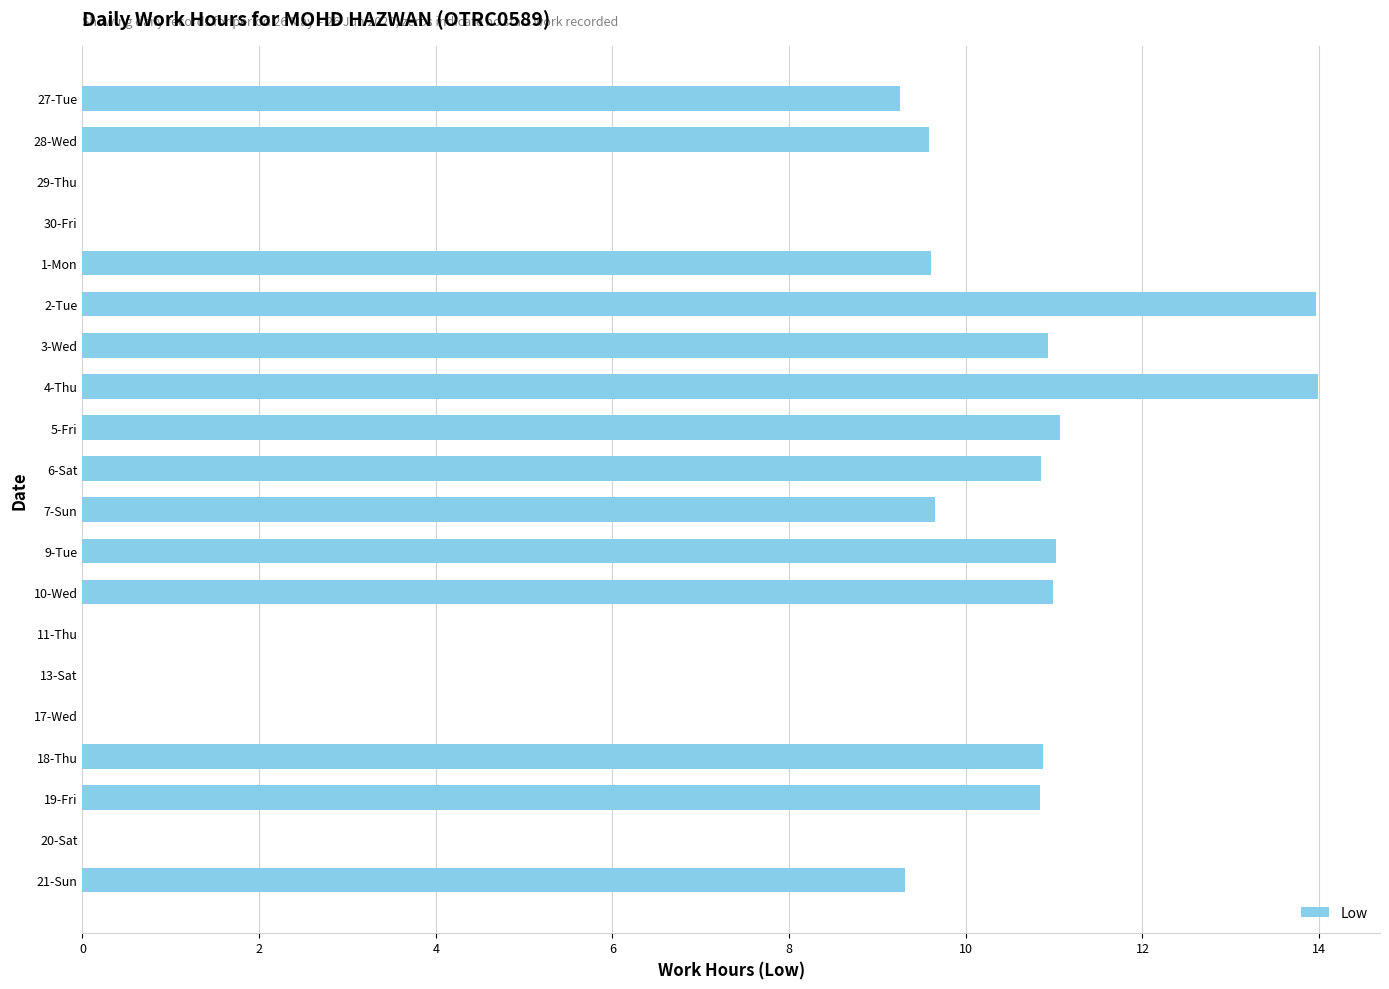

What is the ratio of the value at 9-Tue to the value at 4-Thu?

0.8